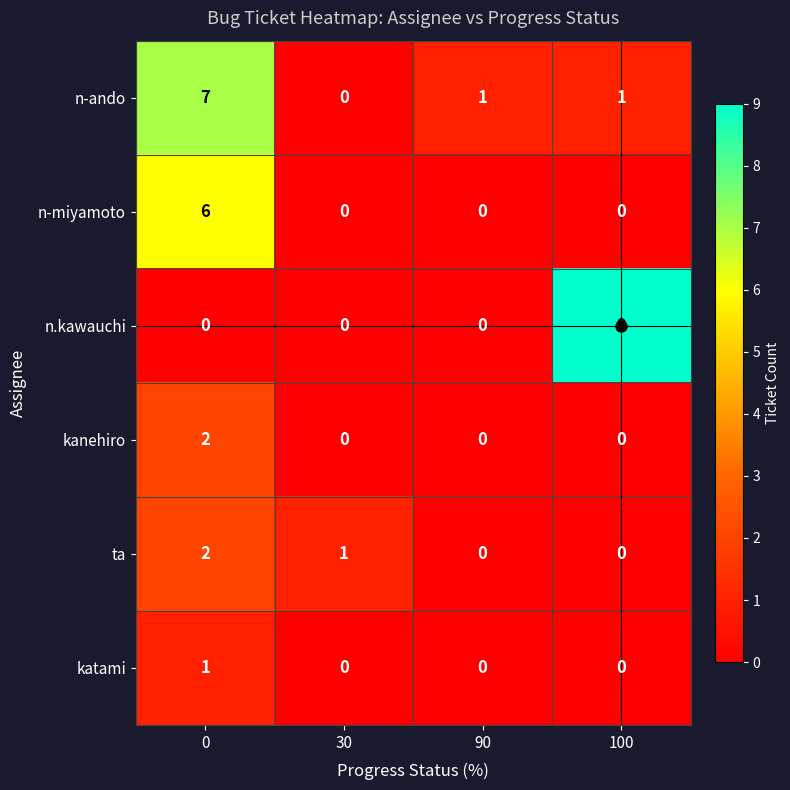

What is the total value across all series at 0?

18